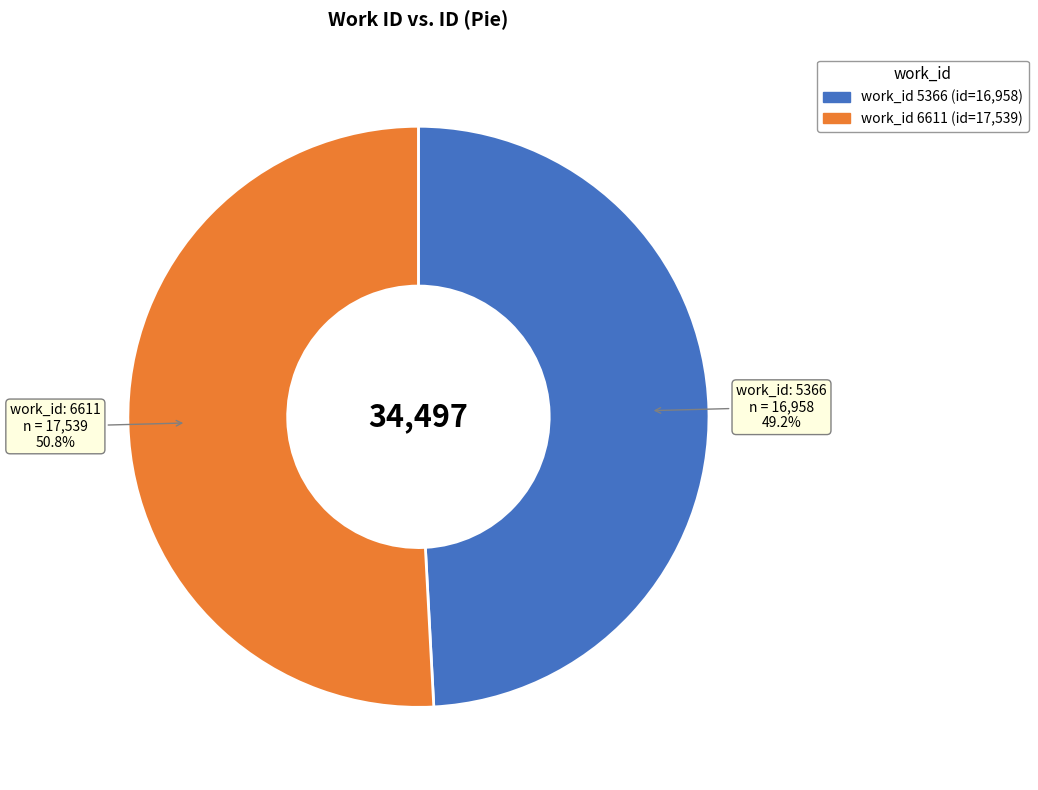

Is there a majority slice in this chart?

Yes